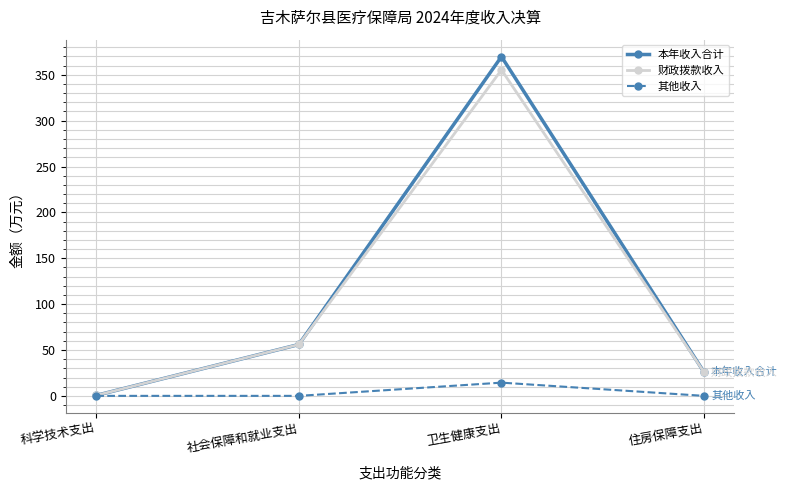

What is the sum of all 财政拨款收入 values?

437.6